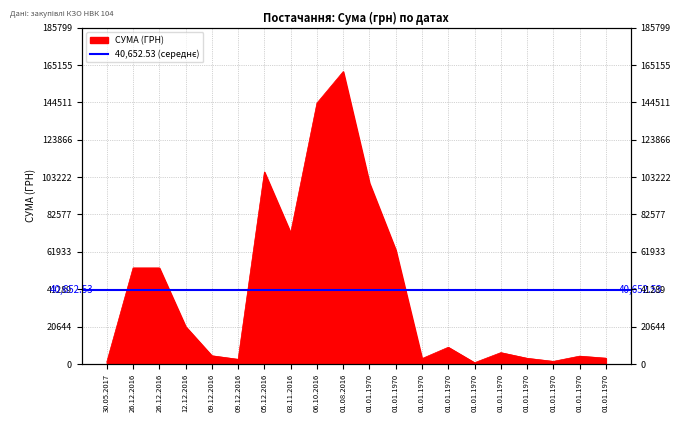

How many lines are shown in the chart?

1